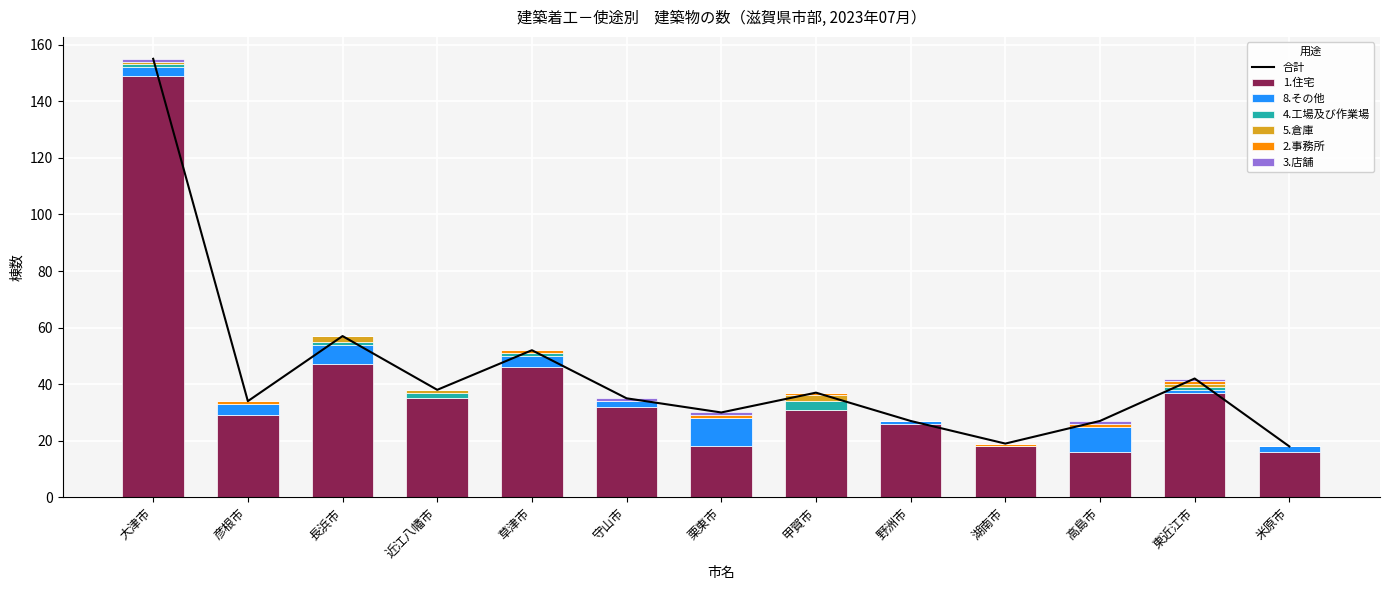

Reading right to left, what are all the values shown in this chart?

1.住宅: 米原市=16	東近江市=37	高島市=16	湖南市=18	野洲市=26	甲賀市=31	栗東市=18	守山市=32	草津市=46	近江八幡市=35	長浜市=47	彦根市=29	大津市=149
8.その他: 米原市=2	東近江市=1	高島市=9	湖南市=0	野洲市=1	甲賀市=0	栗東市=10	守山市=2	草津市=4	近江八幡市=0	長浜市=7	彦根市=4	大津市=3
4.工場及び作業場: 米原市=0	東近江市=1	高島市=0	湖南市=0	野洲市=0	甲賀市=3	栗東市=0	守山市=0	草津市=1	近江八幡市=2	長浜市=1	彦根市=0	大津市=1
5.倉庫: 米原市=0	東近江市=1	高島市=0	湖南市=0	野洲市=0	甲賀市=2	栗東市=0	守山市=0	草津市=0	近江八幡市=1	長浜市=2	彦根市=0	大津市=1
2.事務所: 米原市=0	東近江市=1	高島市=1	湖南市=1	野洲市=0	甲賀市=1	栗東市=1	守山市=0	草津市=1	近江八幡市=0	長浜市=0	彦根市=1	大津市=0
3.店舗: 米原市=0	東近江市=1	高島市=1	湖南市=0	野洲市=0	甲賀市=0	栗東市=1	守山市=1	草津市=0	近江八幡市=0	長浜市=0	彦根市=0	大津市=1